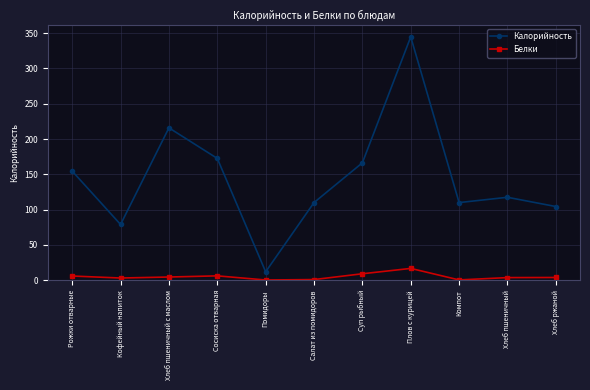

The Калорийность series shows 110.0 at Салат из помидоров. True or false?

True